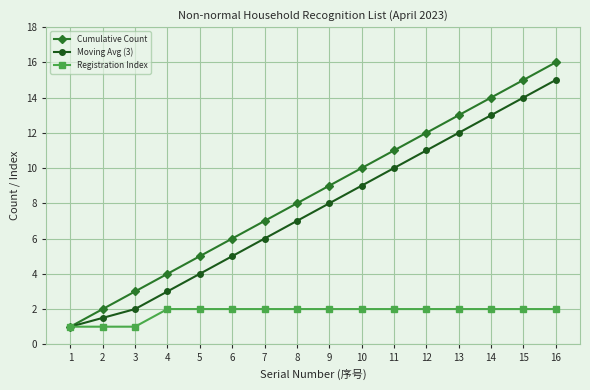

What is the total value across all series at 5?

11.0